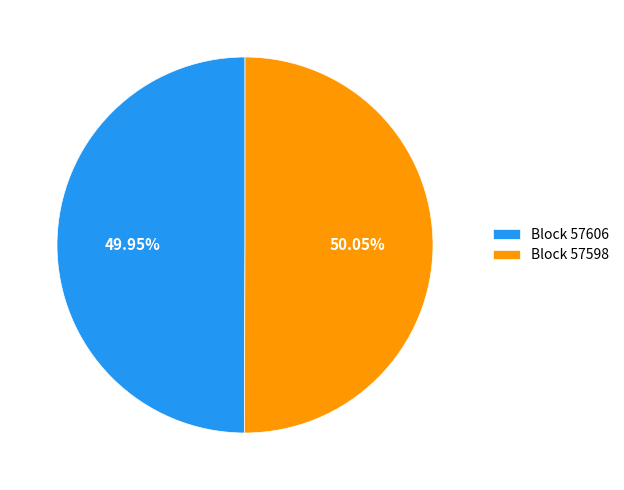

Does any single category account for the majority?

Yes